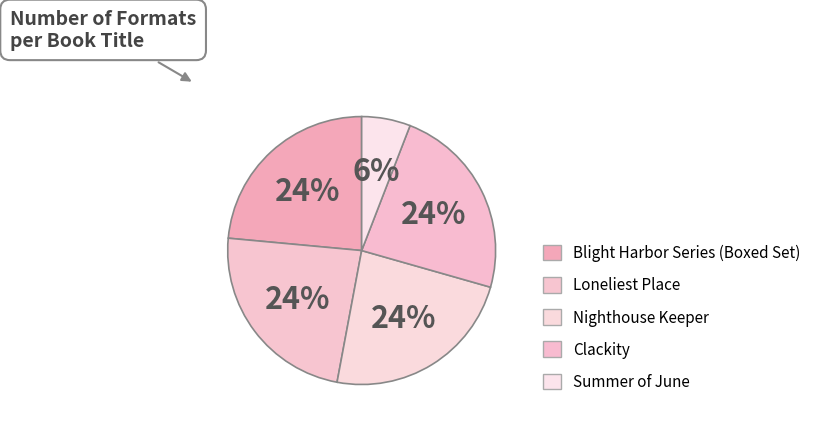

Is there any slice that represents more than half of the pie?

No